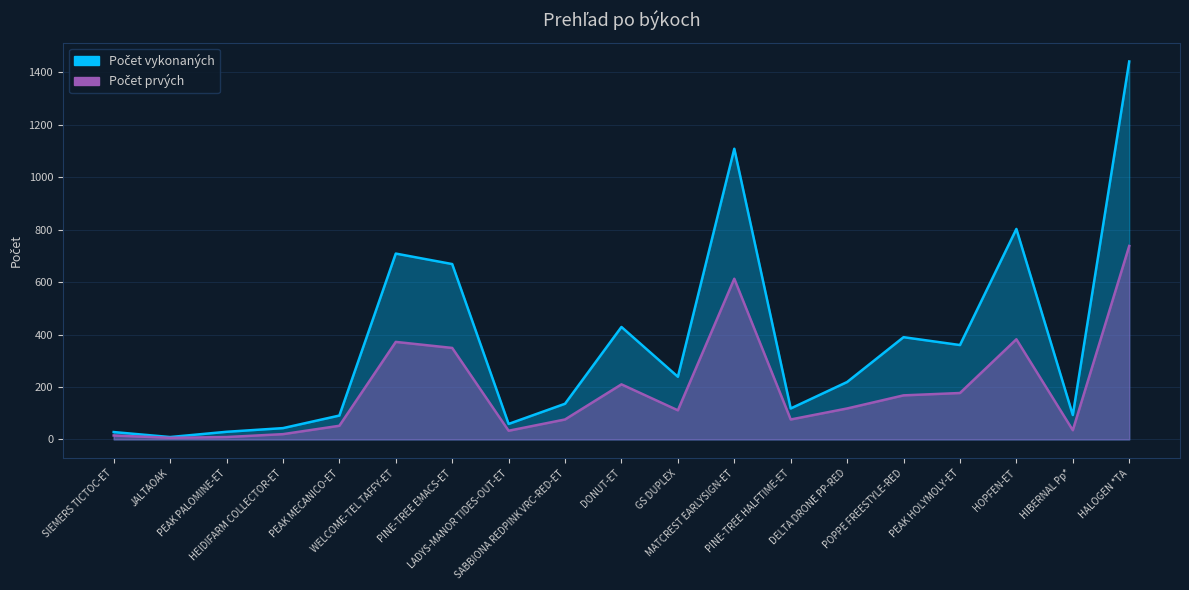

True or false: Počet prvých has a value of 9 at HEIDIFARM COLLECTOR-ET.

False